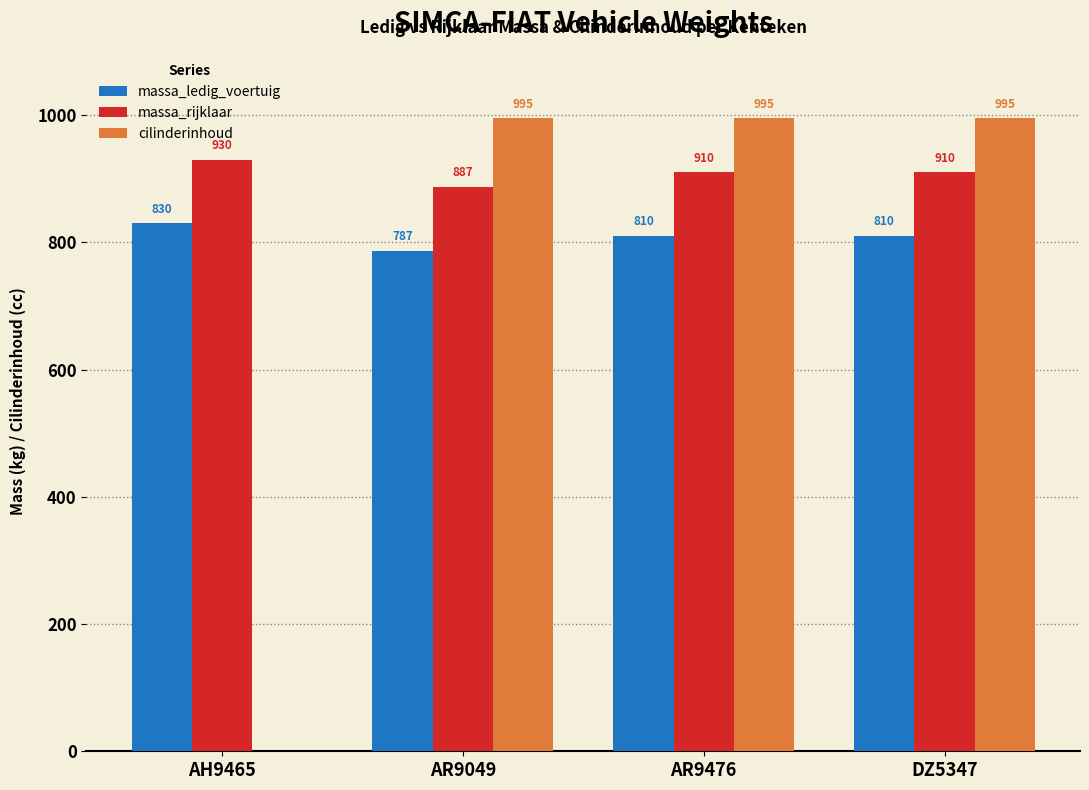

At which label is cilinderinhoud closest to 497?

AH9465